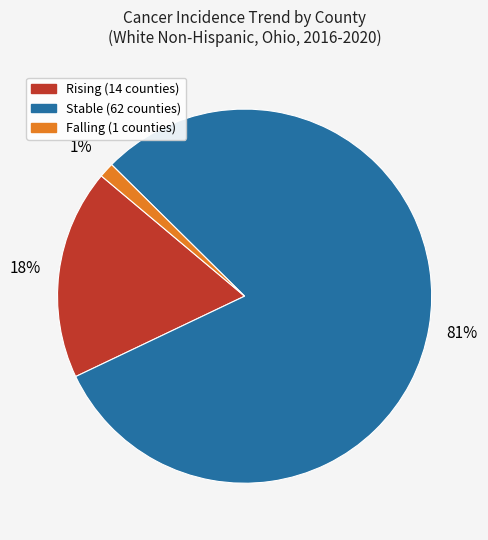

Is there any slice that represents more than half of the pie?

Yes